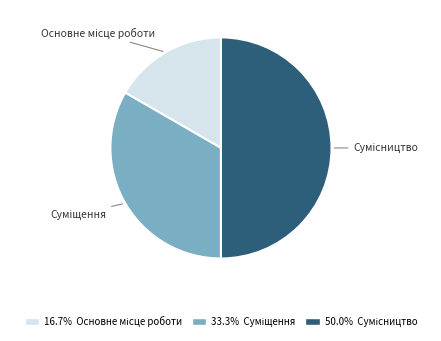

To the nearest percent, what is the average slice percentage?

33%